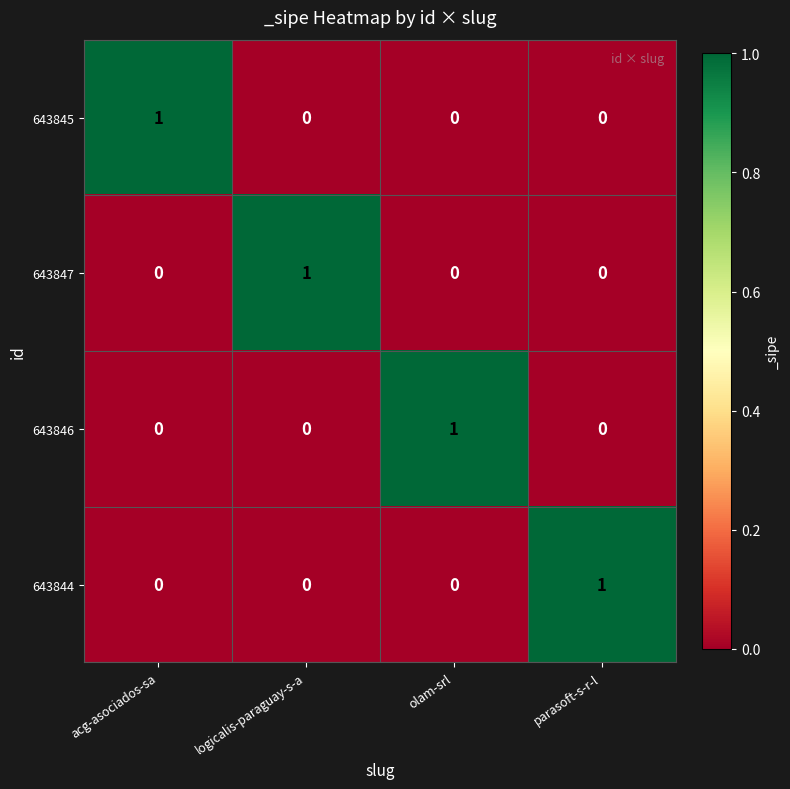

Is the value of 643847 at olam-srl greater than the value of 643845 at acg-asociados-sa?

No